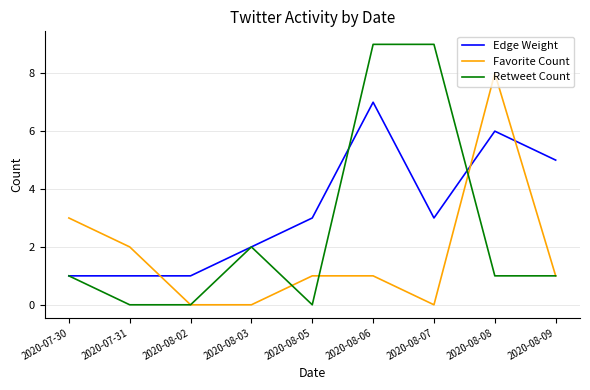

Between 2020-08-07 and 2020-08-09, which series saw the biggest shift?

Retweet Count